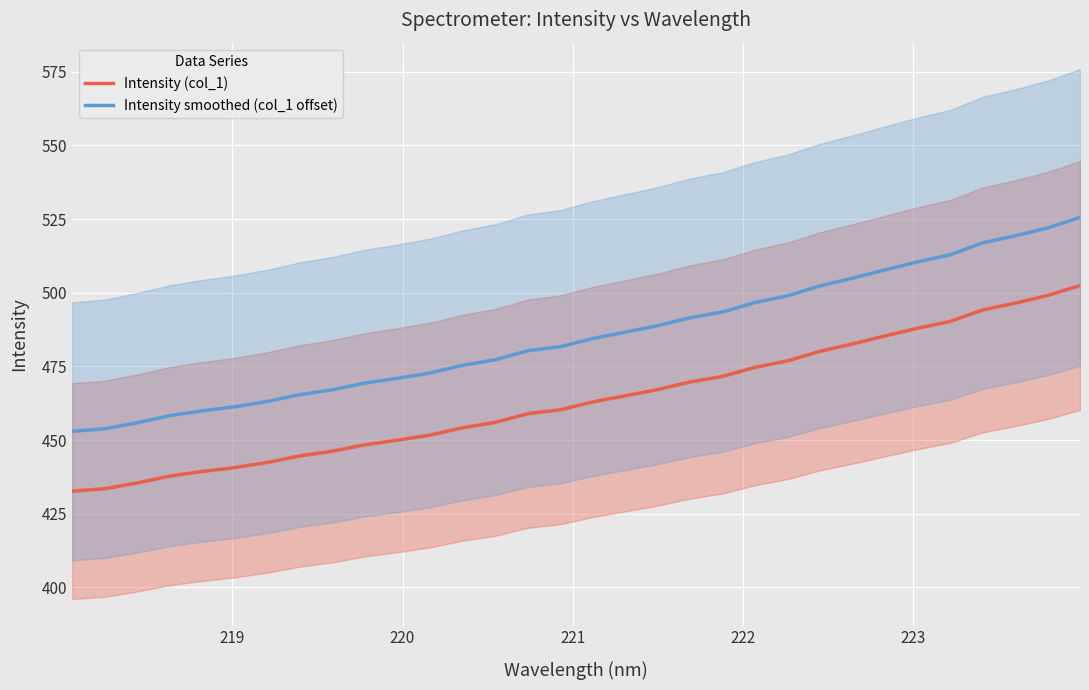

List the series in order of their peak value, lowest first.

Intensity (col_1), Intensity smoothed (col_1 offset)